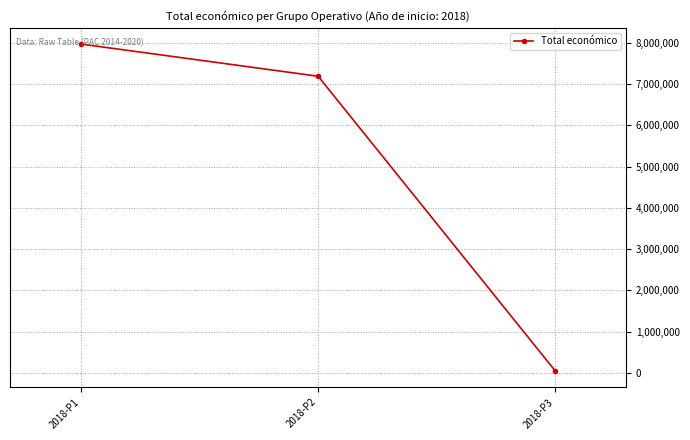

Reading left to right, extract all data points from this chart.

2018-P1=7967413	2018-P2=7187653	2018-P3=52055